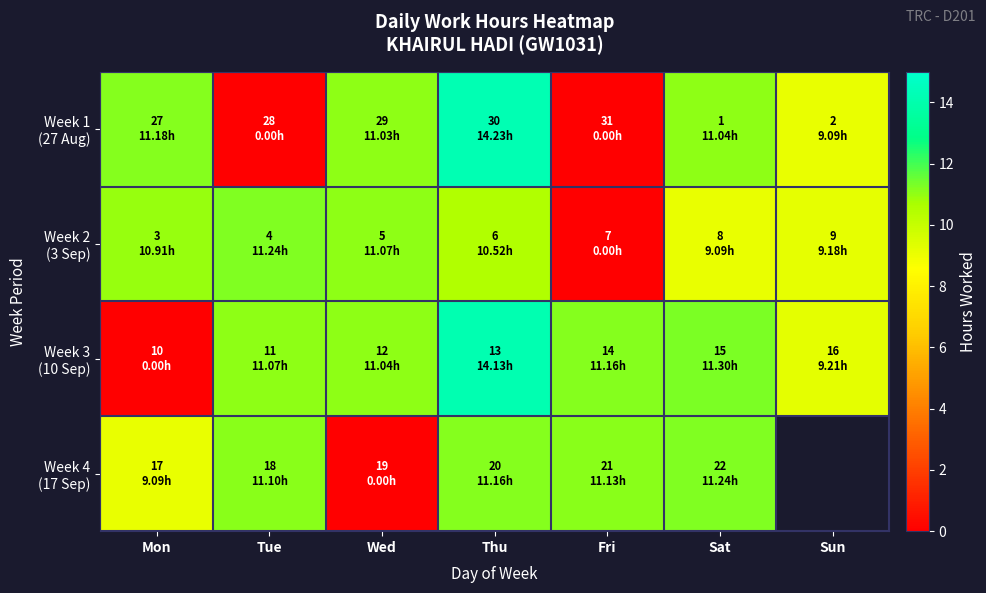

What is the total value across all series at Thu?

50.0